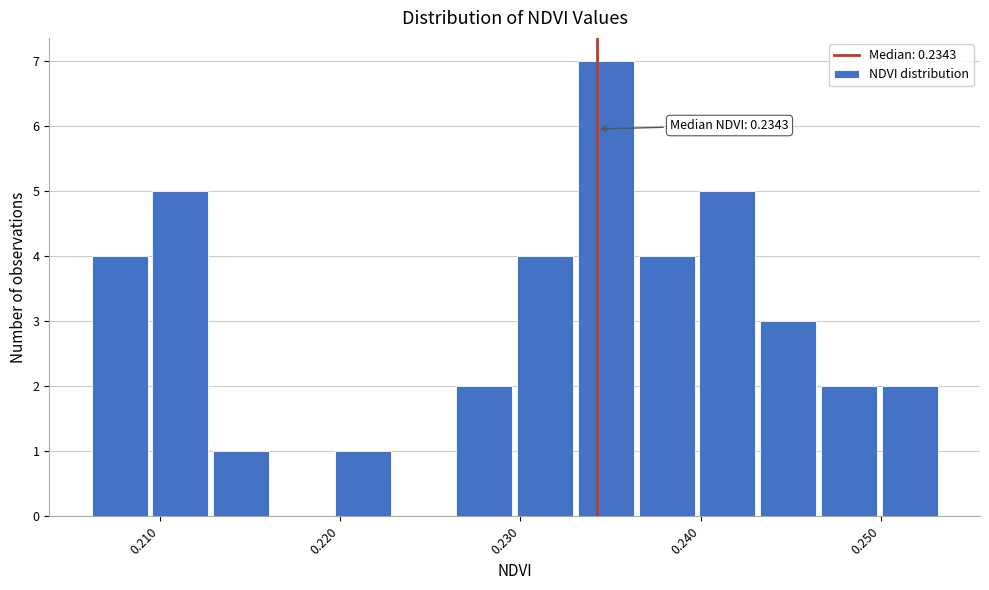

Read against the x-axis, roughly where is the centre of the tallest bar?

0.235